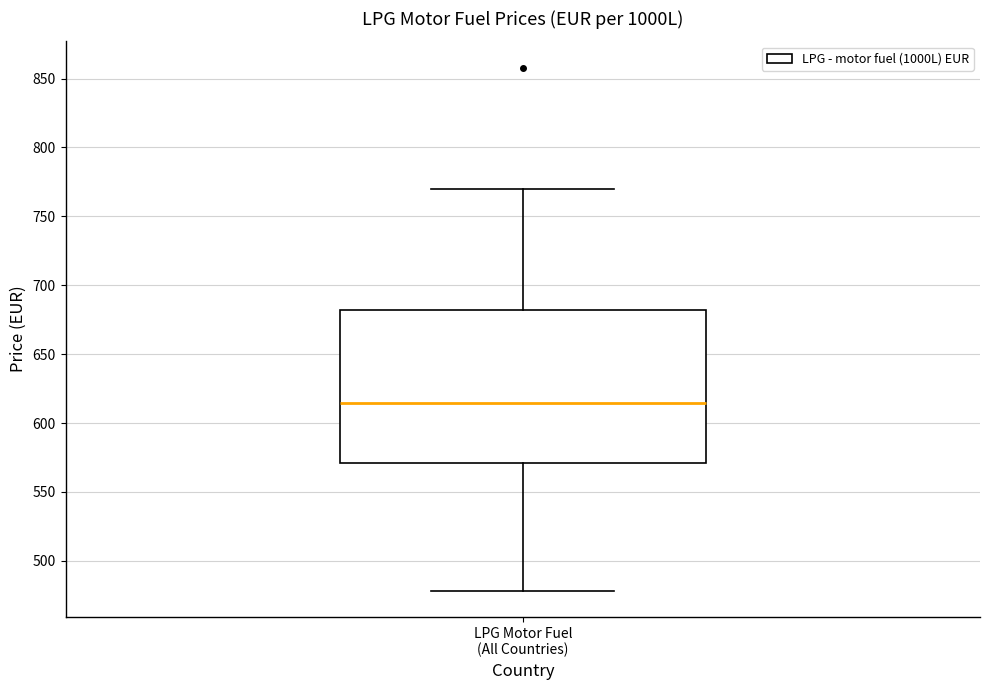

Where does the upper whisker of the box for LPG Motor Fuel (All Countries) end on the y-axis? The values are not printed on the chart, so give them approximately, as read against the axis.

770